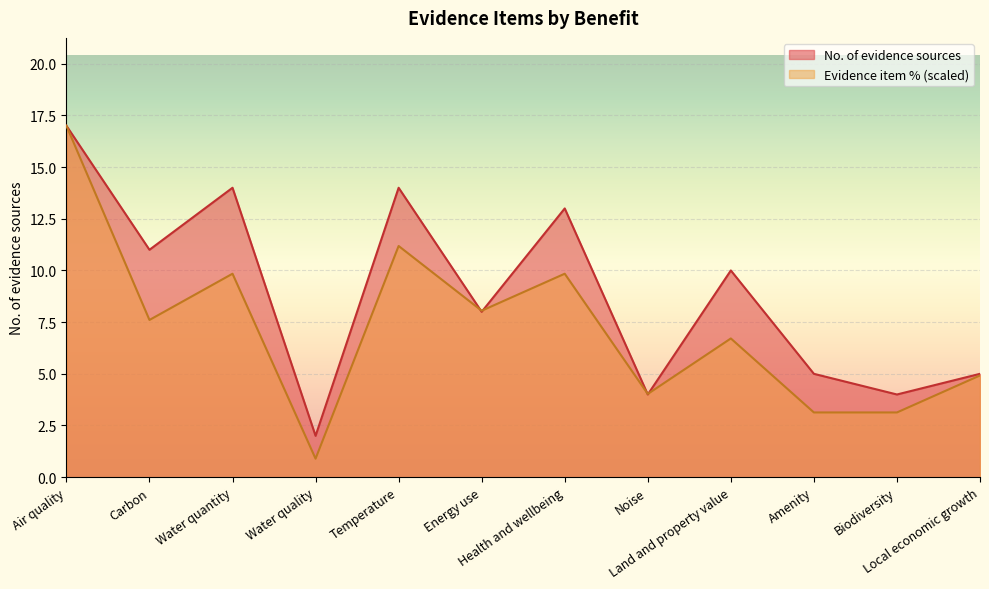

How many interior local valleys does the Evidence item % series have?

4